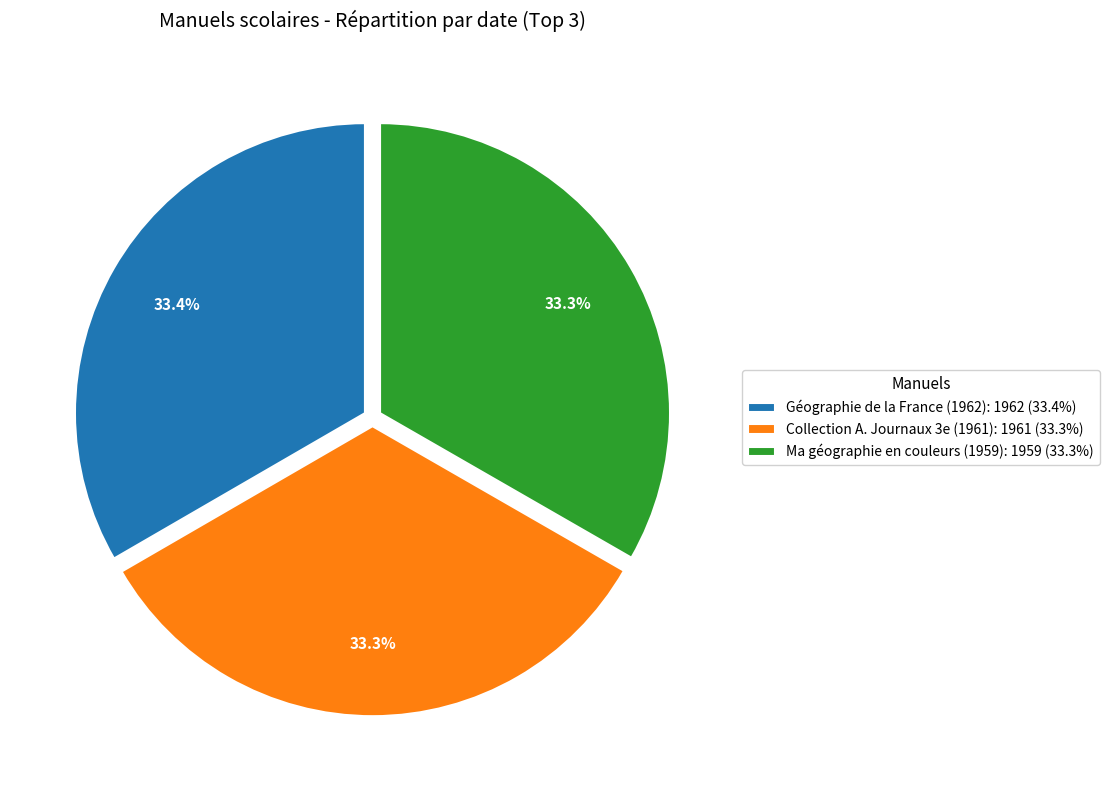

To the nearest percent, what is the combined percentage of Ma géographie en couleurs (1959) and Collection A. Journaux 3e (1961)?

67%